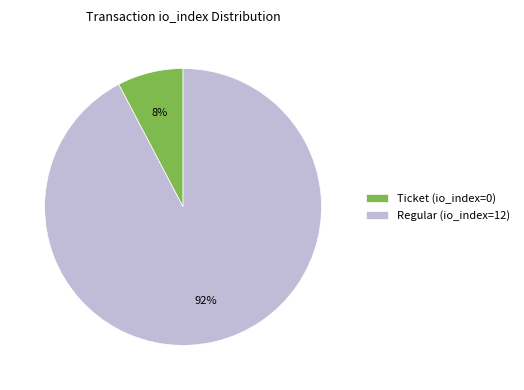

Does any single category account for the majority?

Yes